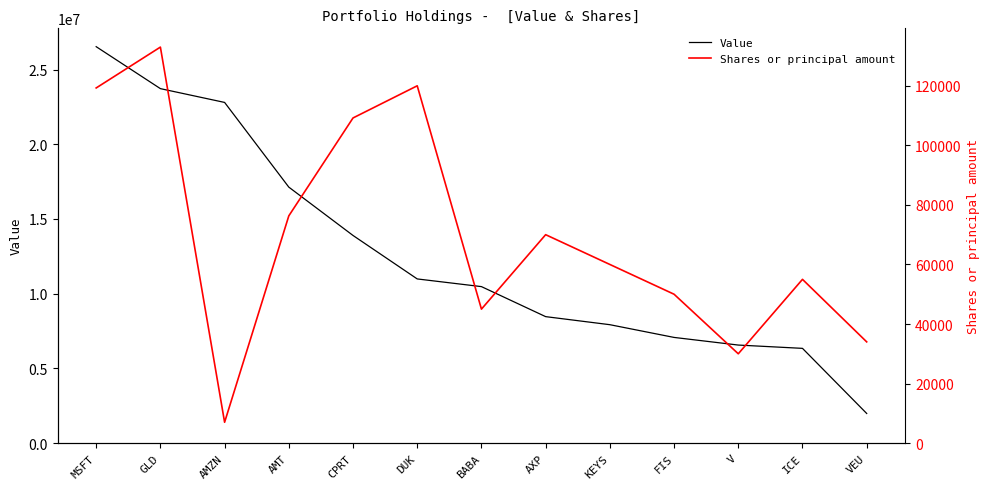

What is the average value of the Shares or principal amount series?

69907